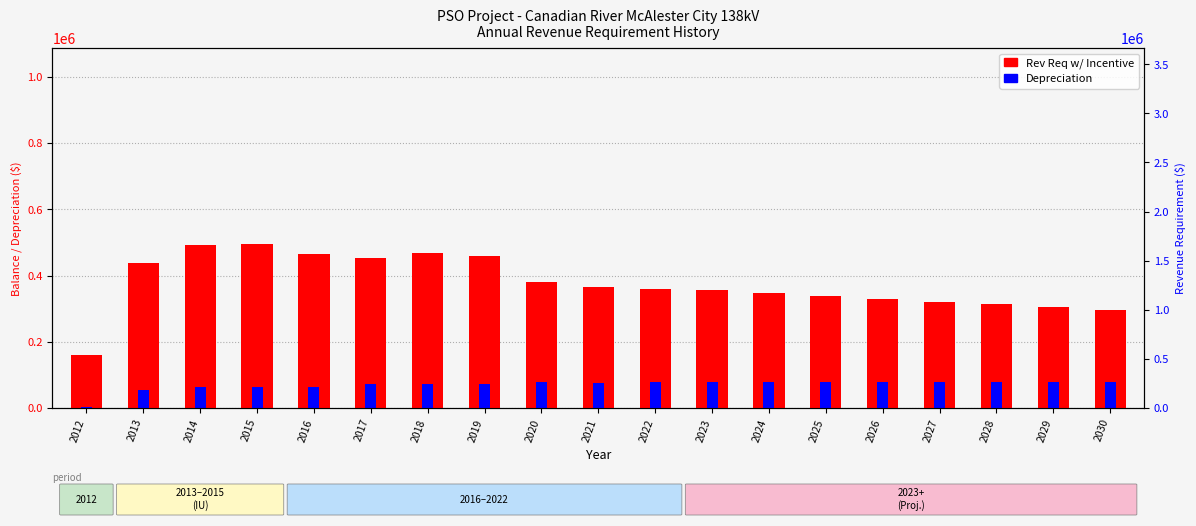

What is the total value across all series at 2016?

528461.9